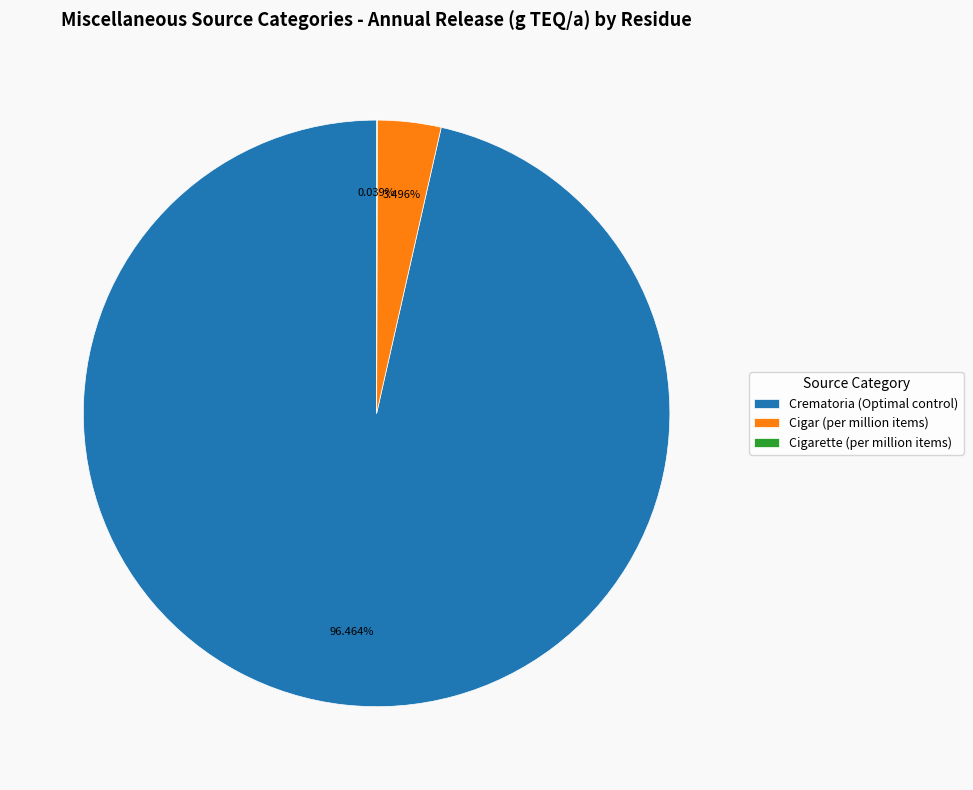

To the nearest percent, what percentage of the pie is Crematoria (Optimal control)?

96%